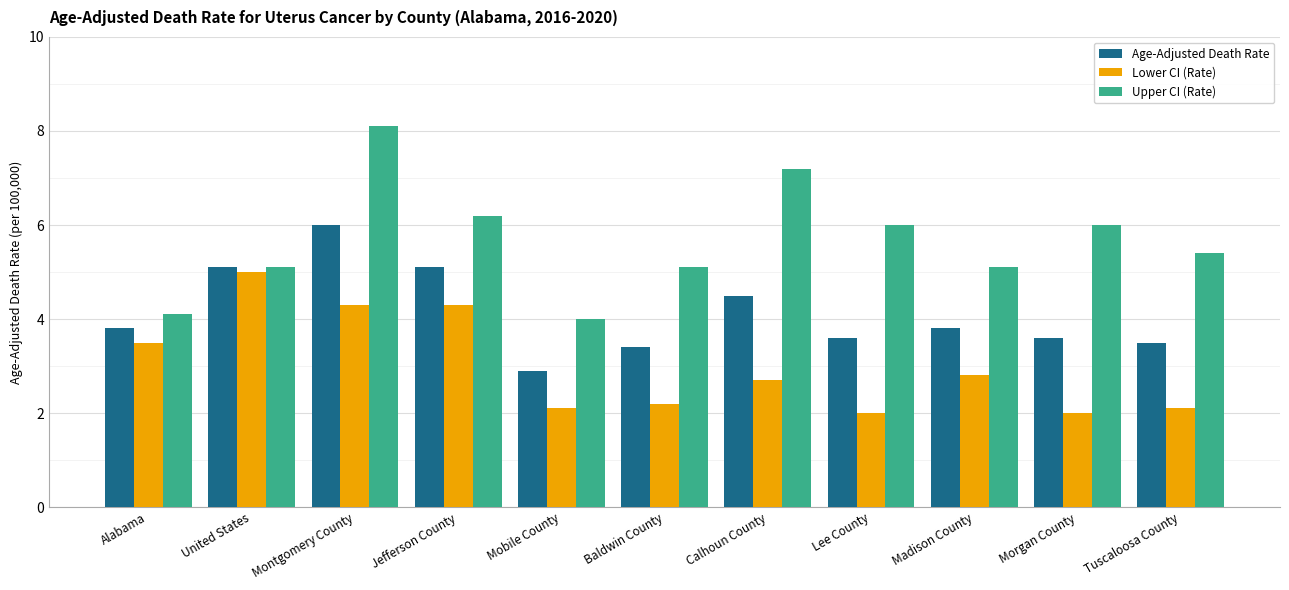

What is the difference between the Lower CI (Rate) values at Morgan County and Tuscaloosa County?

0.1